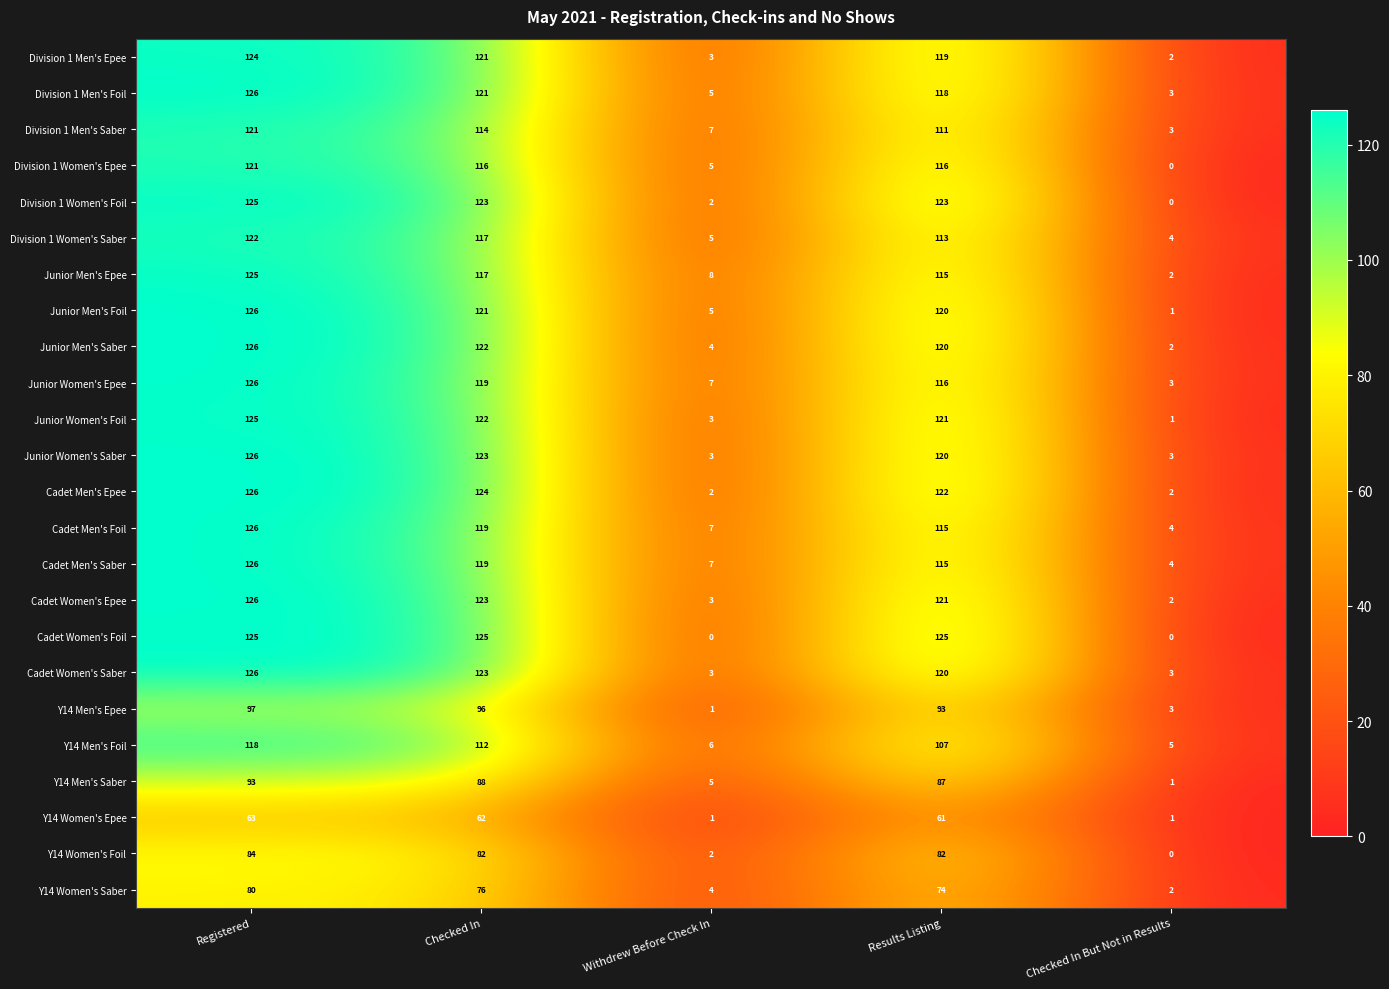

The value of Junior Men's Epee at Withdrew Before Check In is 8. True or false?

True